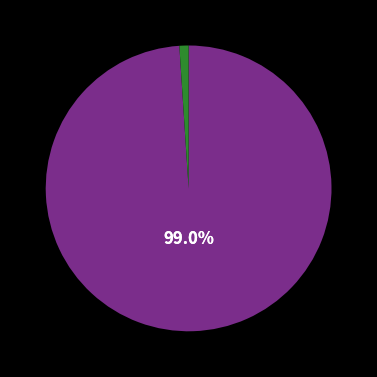

Count the number of slices in the pie.

2